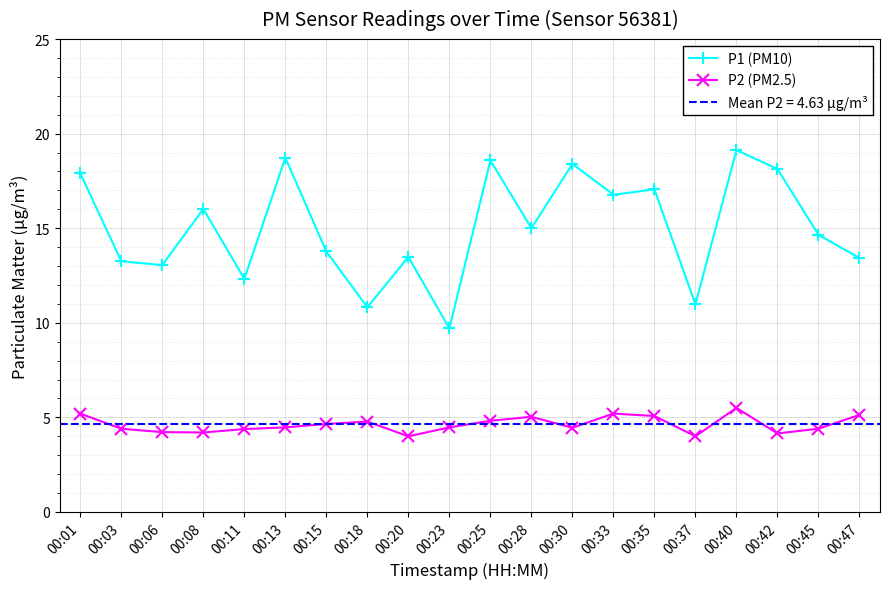

What is the average value of the P1 (PM10) series?

15.1